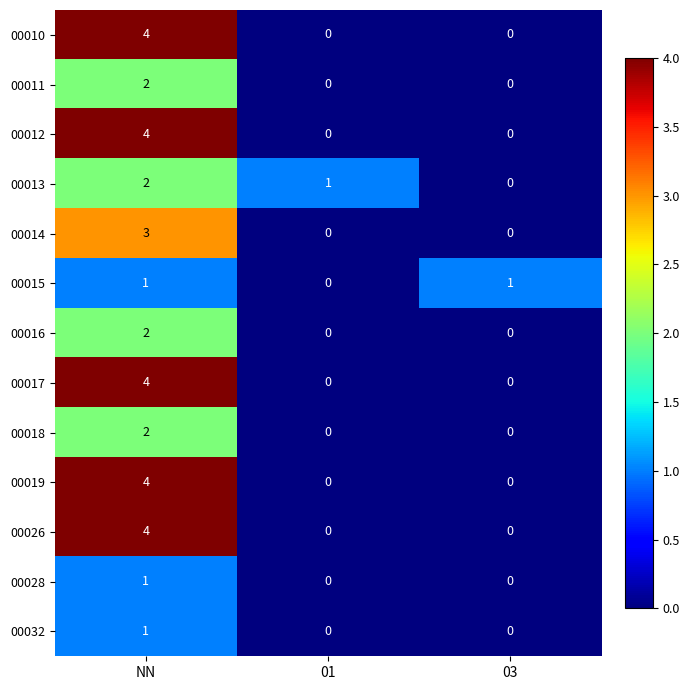

True or false: 00014 has a value of 0 at 03.

True